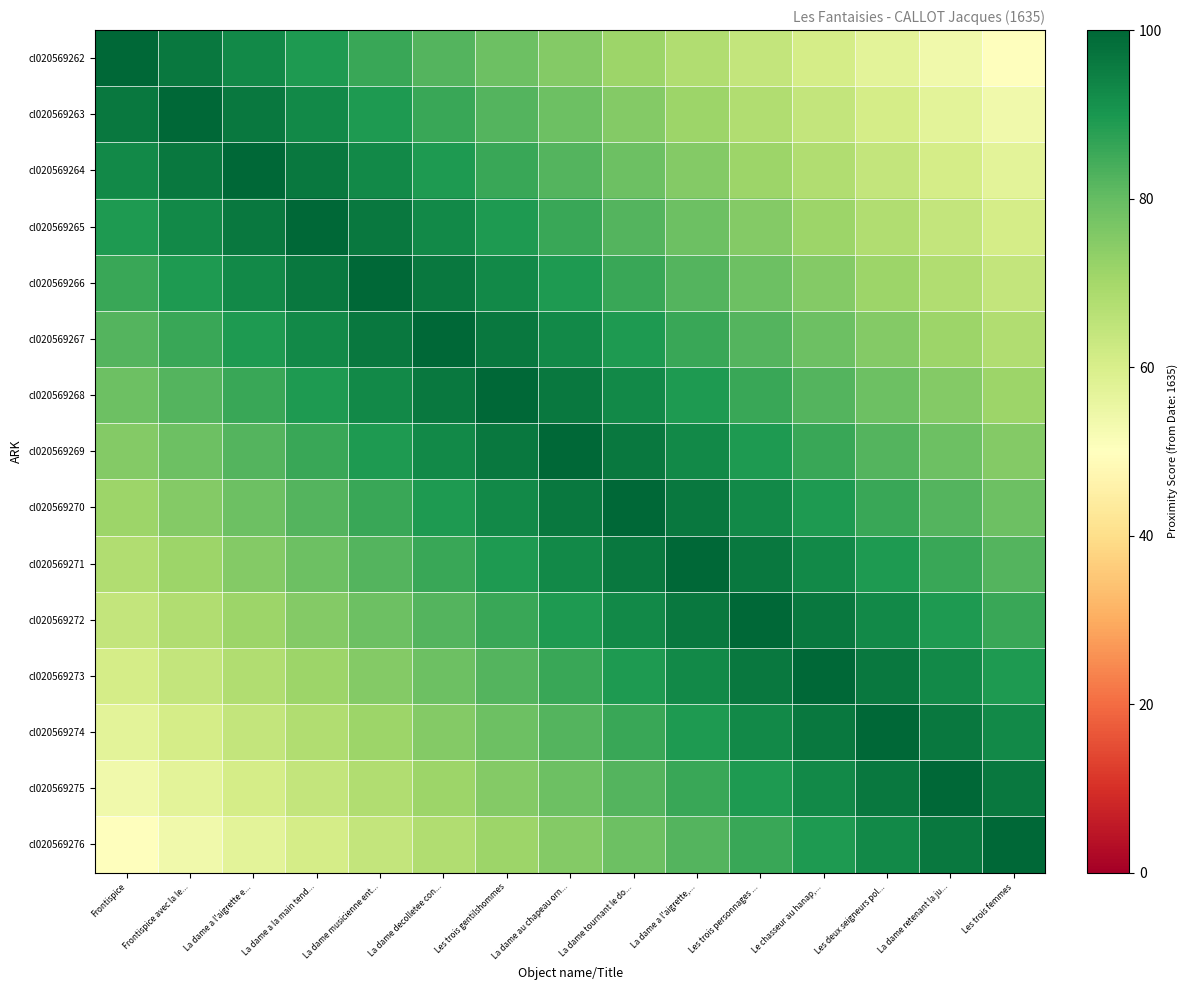

At La dame decolletee con..., list the series in order from smallest to largest.

cl020569276, cl020569275, cl020569274, cl020569273, cl020569262, cl020569272, cl020569263, cl020569271, cl020569264, cl020569270, cl020569265, cl020569269, cl020569266, cl020569268, cl020569267